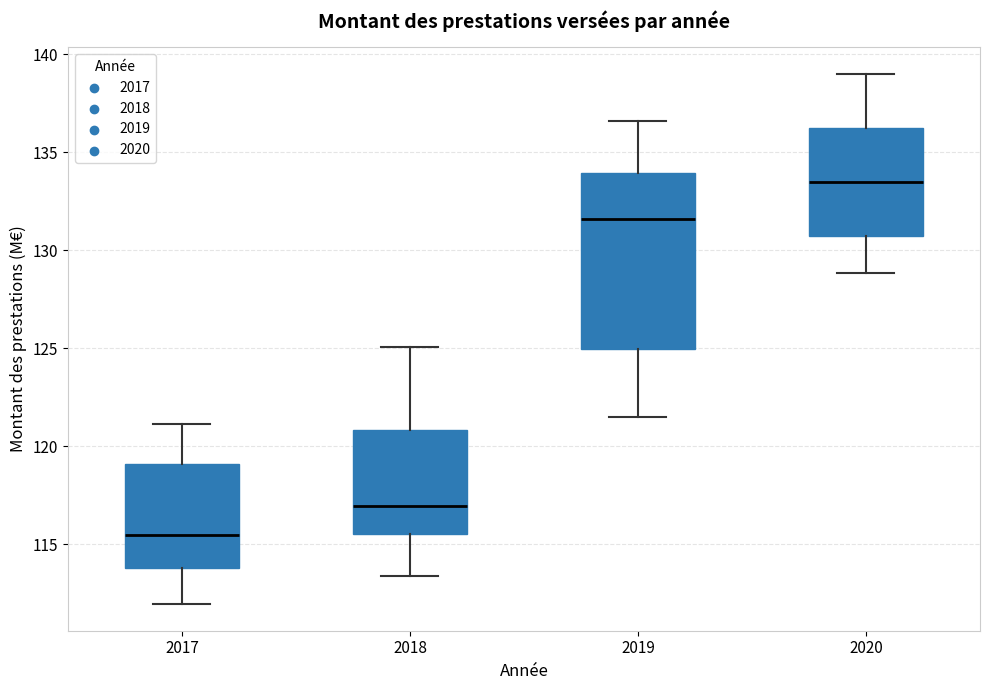

Comparing the boxes themselves (not the whiskers), which one is the tallest?

2019